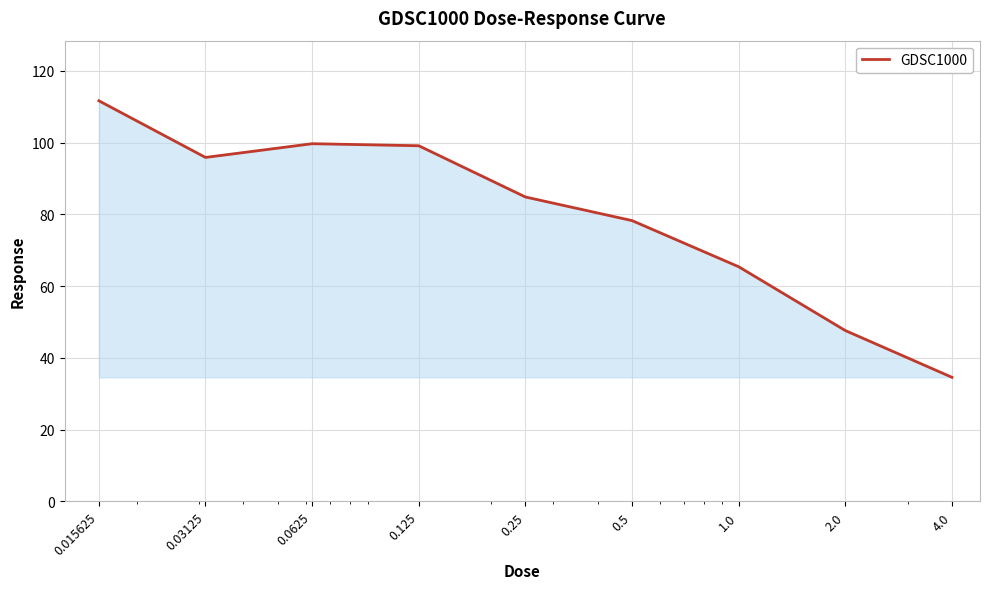

What is the greatest value displayed?

111.7